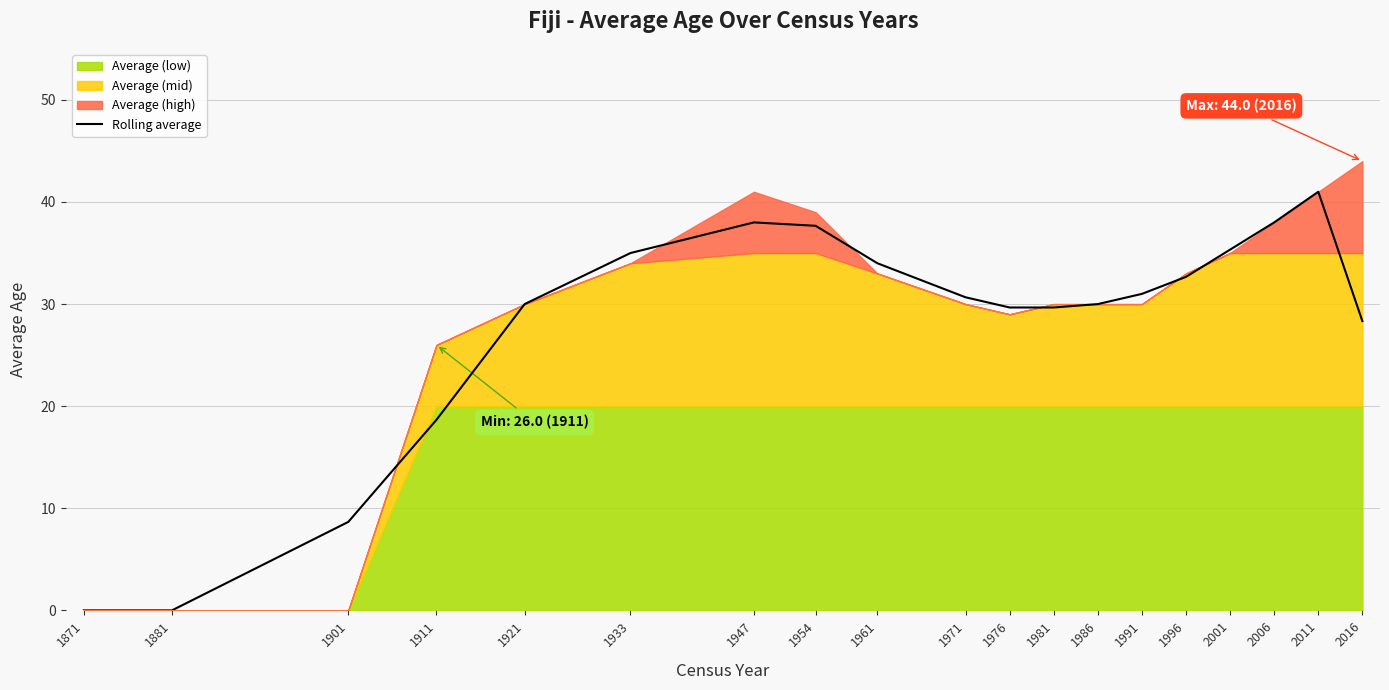

Does the chart have visible grid lines?

Yes